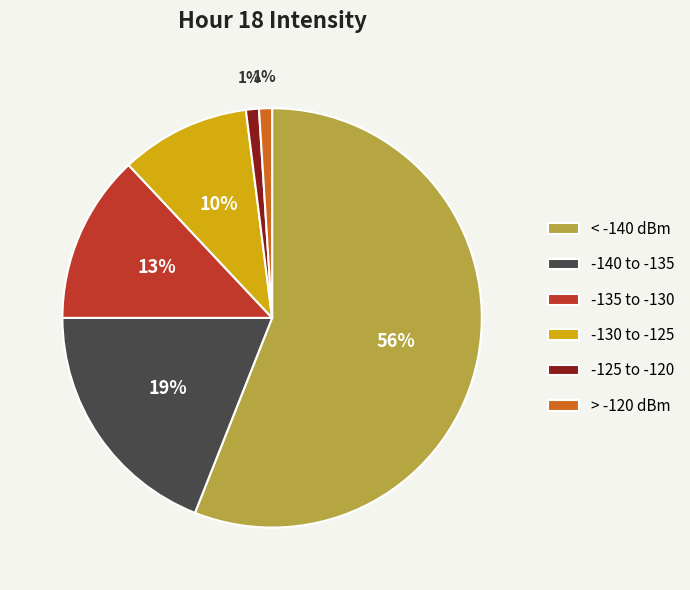

Approximately how many times larger is the value at -140 to -135 compared to -130 to -125?

1.9